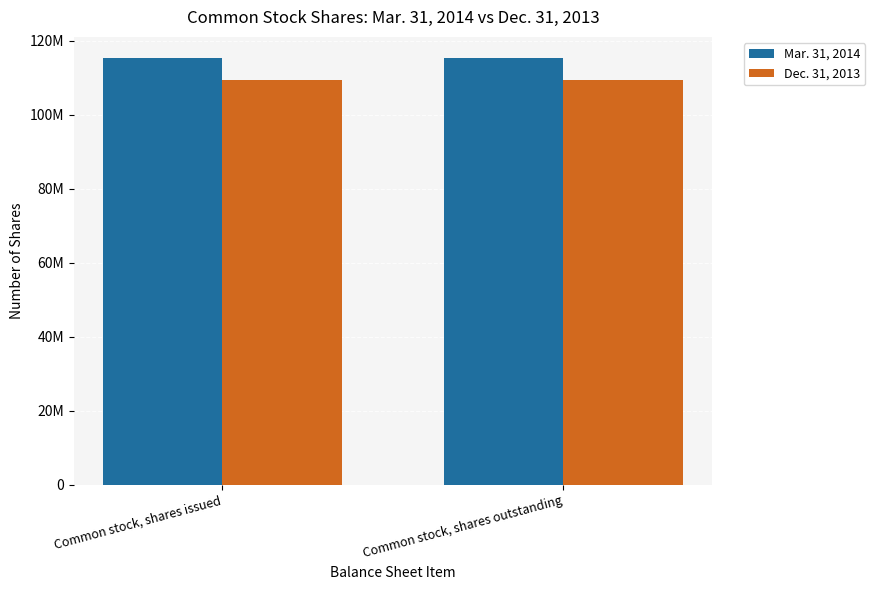

Which category has the highest value in the Dec. 31, 2013 series?

Common stock, shares issued